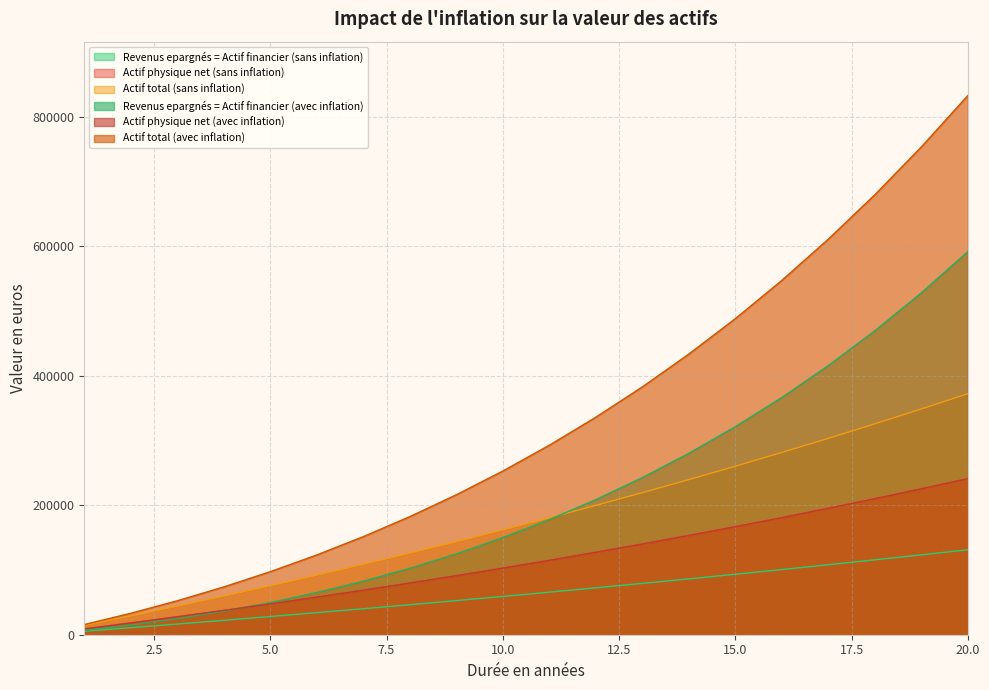

True or false: Actif physique net (avec inflation) and Actif physique net (sans inflation) cross at least once.

False